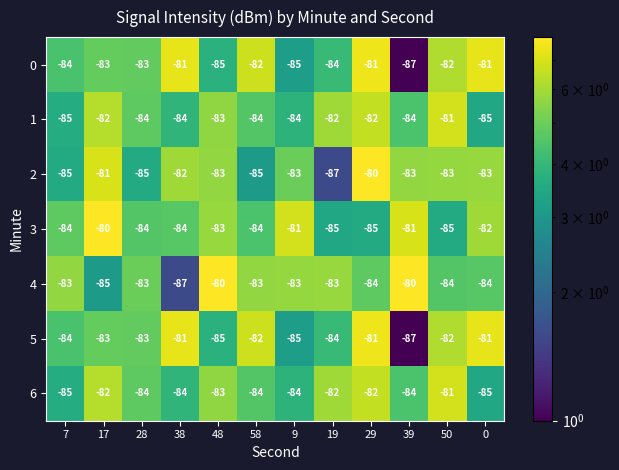

How many 2 values are between -85 and -82?

9